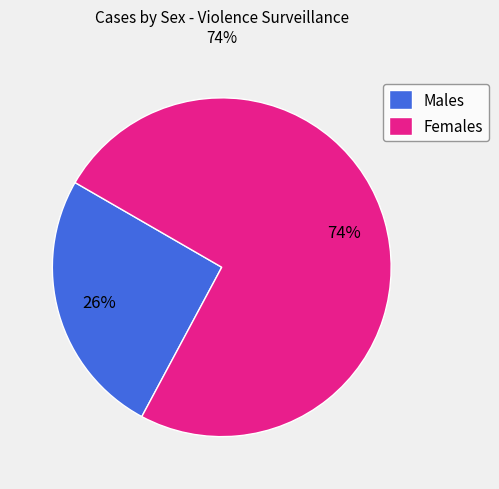

The Females slice represents 74% of the pie. True or false?

True